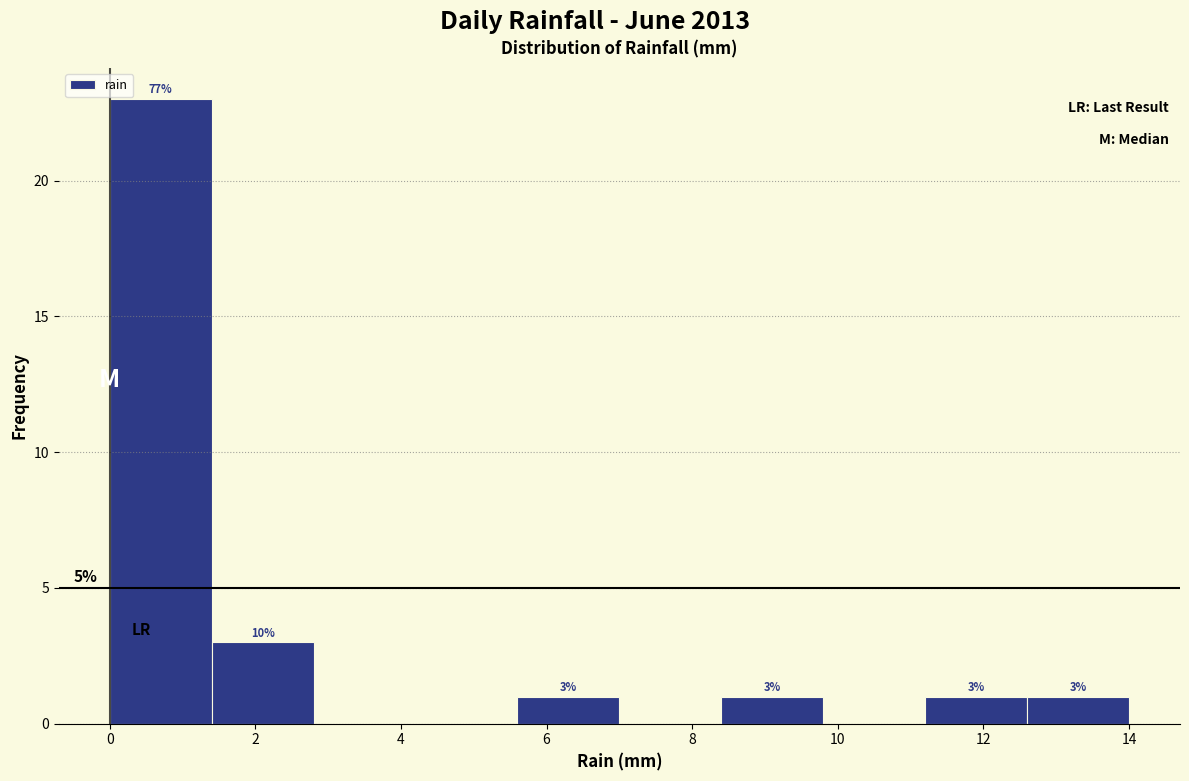

Which range on the x-axis has the tallest bar?

0.0 to 1.4